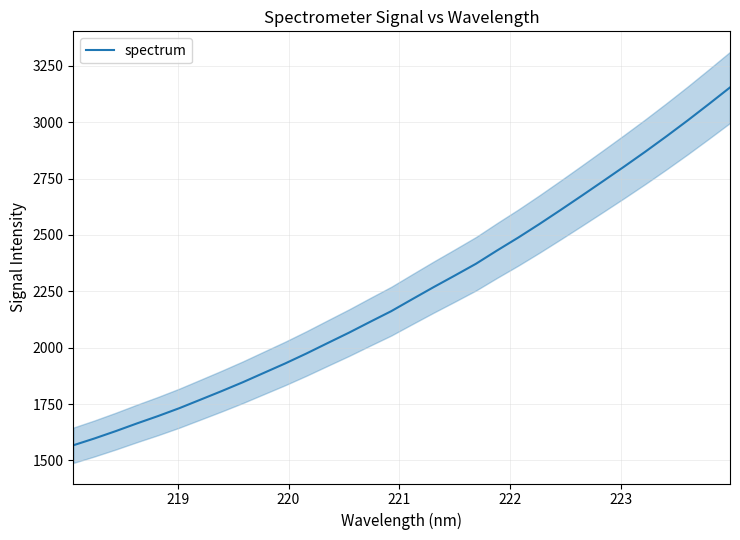

What is the maximum value for spectrum?

3154.2